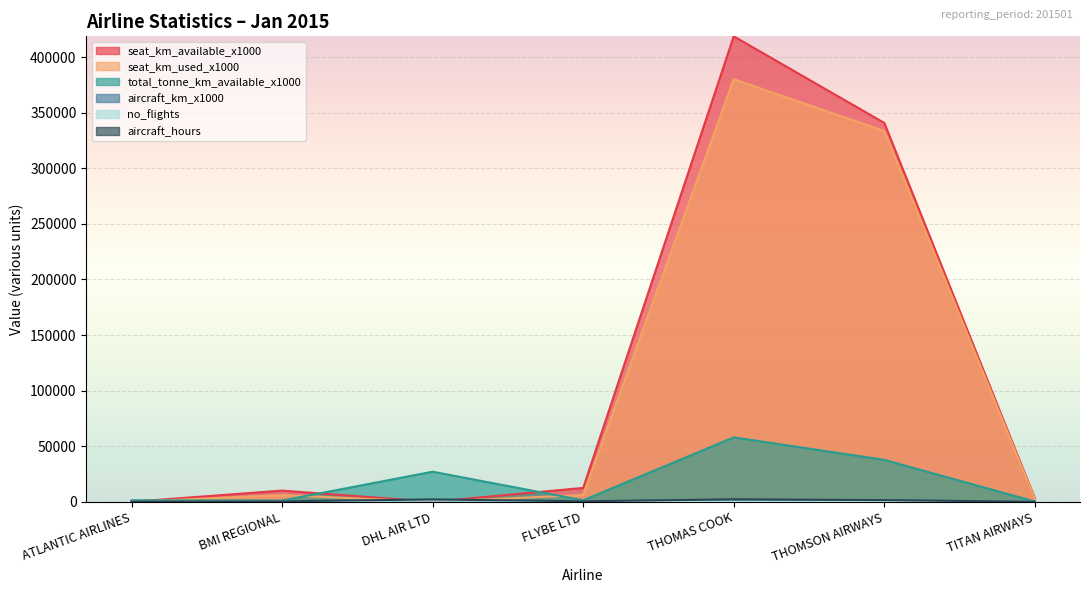

Where do seat_km_available_x1000 and aircraft_hours first cross each other?

ATLANTIC AIRLINES and BMI REGIONAL